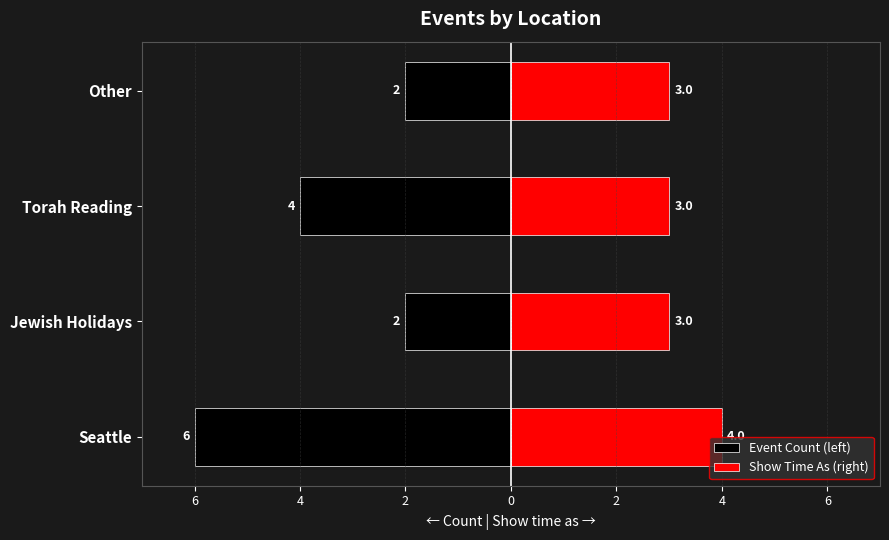

What is the value of the Event Count (left) bar at the 2nd from the left?

-2